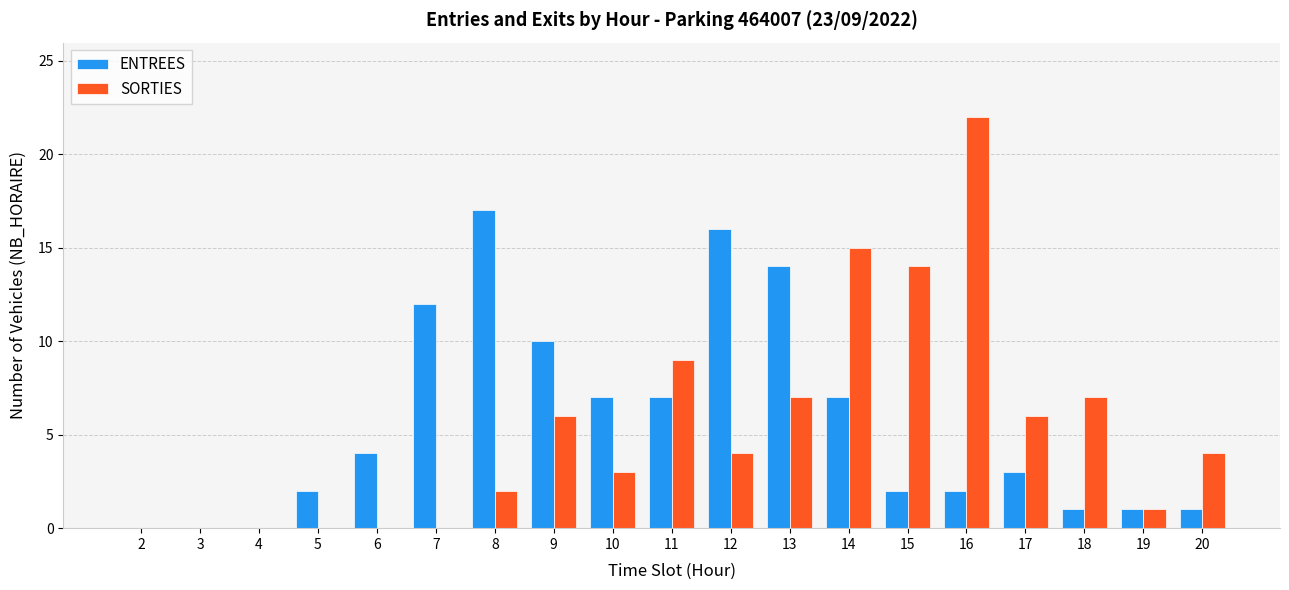

What is the difference between the SORTIES values at 16 and 18?

15